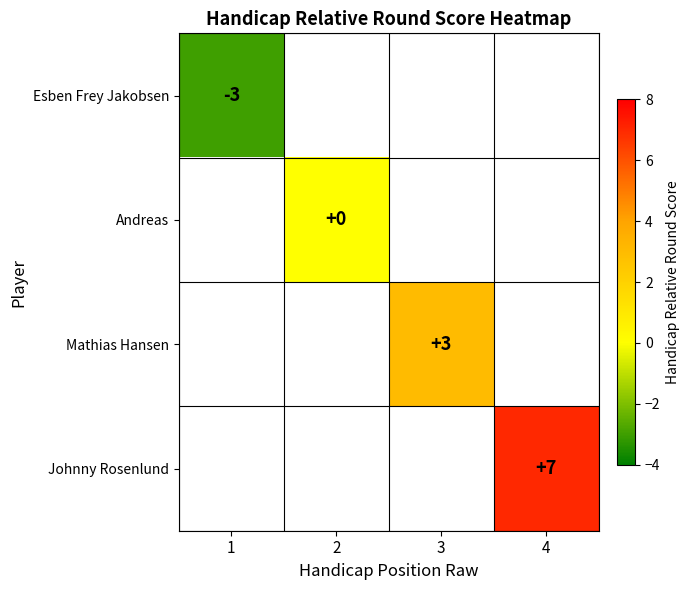

What is the maximum value shown in the chart?

7.0